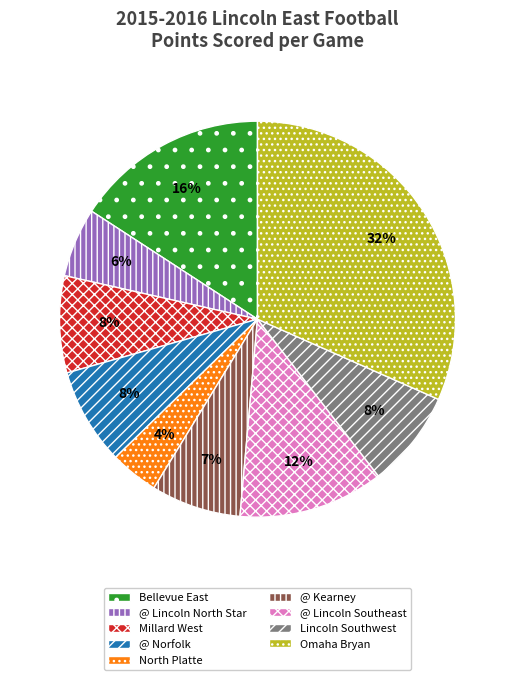

How many slices are in this pie chart?

9